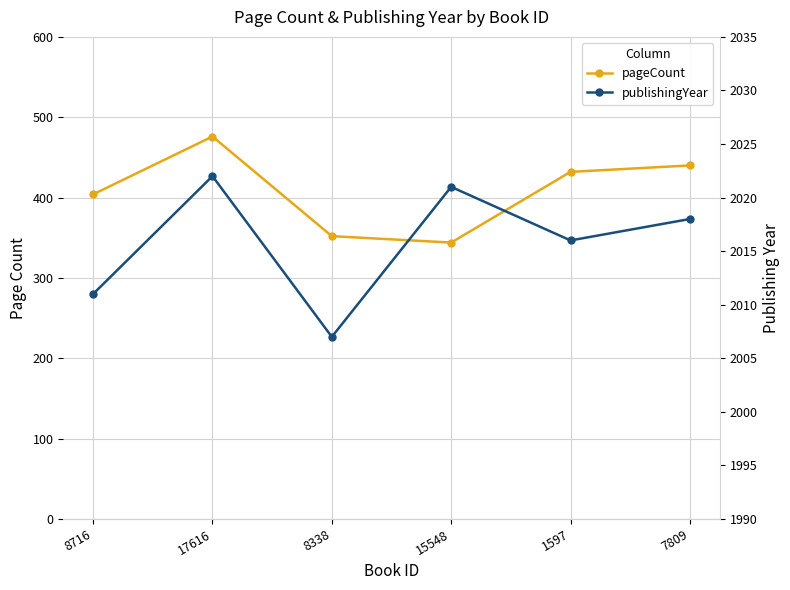

Which label corresponds to the smallest value in the chart?

15548